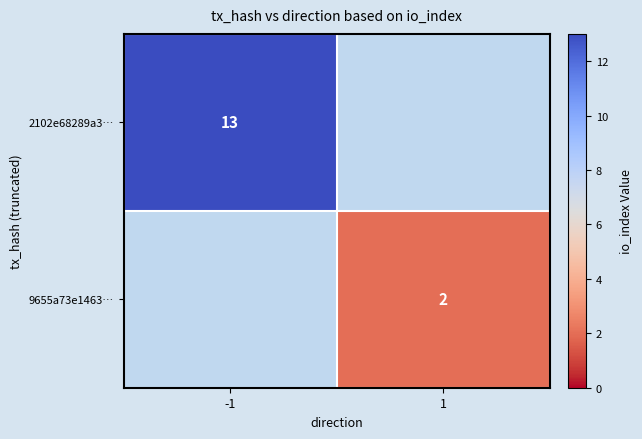

Which has a higher value, 1 or -1?

-1